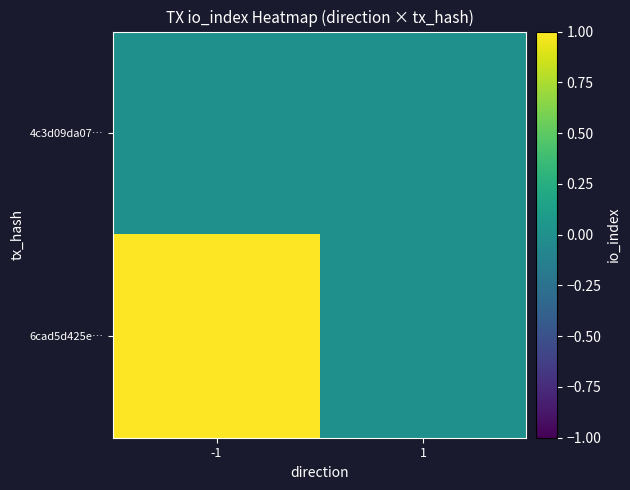

Reading left to right, transcribe all the data shown in this chart.

4c3d09da07…: -1=0	1=0
6cad5d425e…: -1=1	1=0